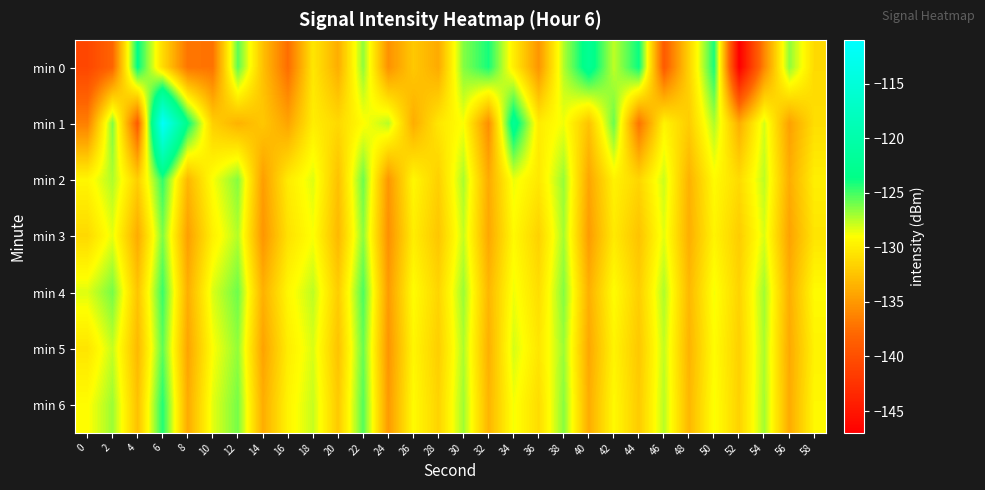

Count the number of data series in this chart.

7